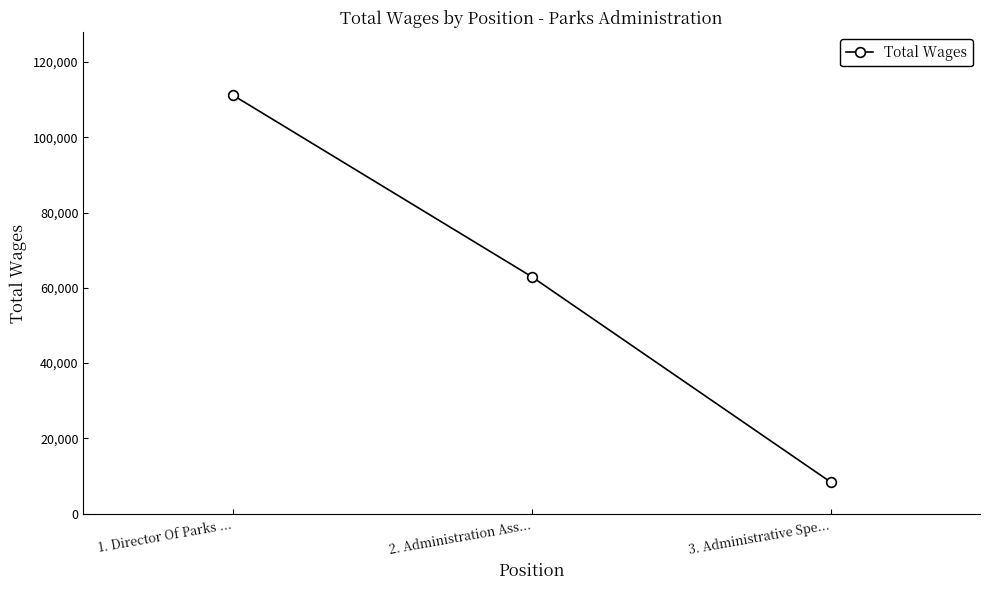

Approximately how many times larger is the value at 3. Administrative Spe... compared to 2. Administration Ass...?

0.1